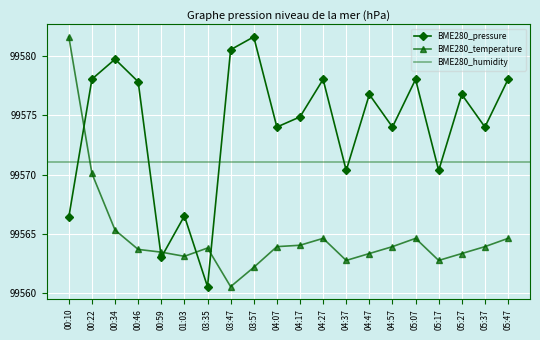

What is the difference between the maximum and minimum values in the BME280_temperature series?

21.2